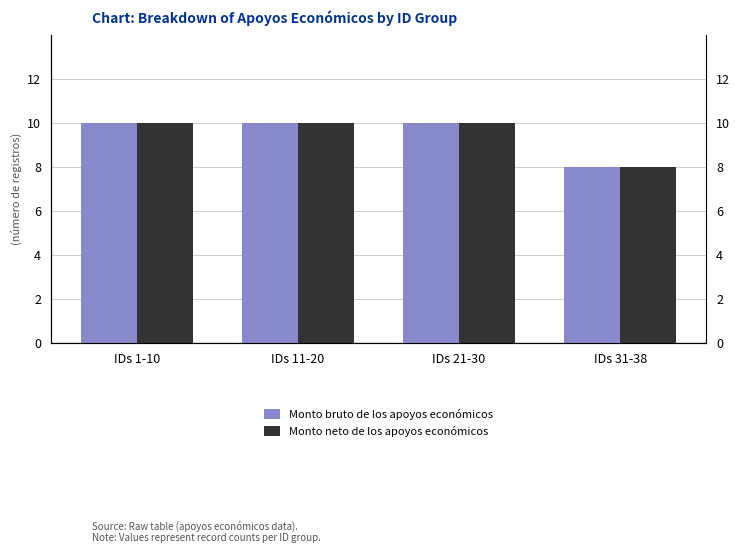

How many categories are shown in the chart?

4